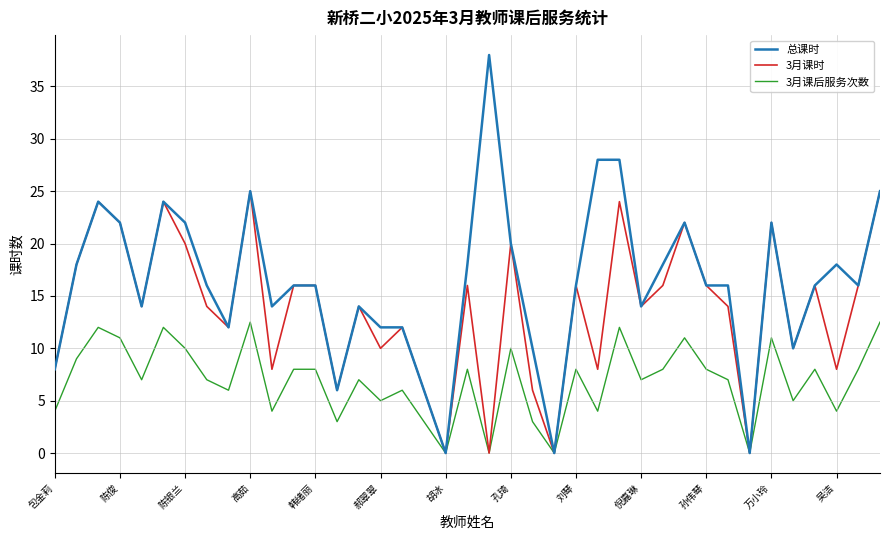

Rank the series by their average value, from highest to lowest.

总课时, 3月课时, 3月课后服务次数